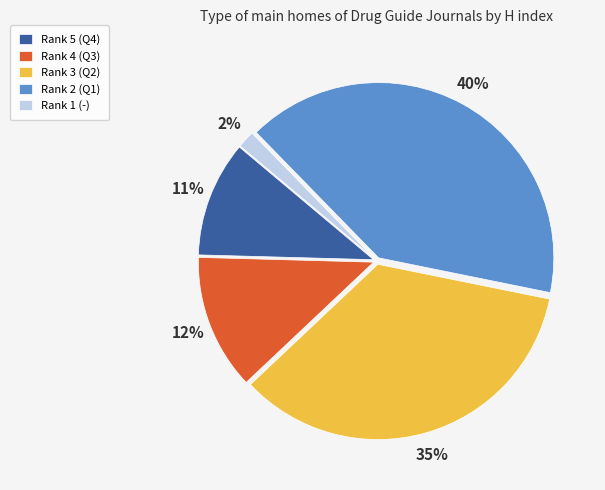

How many slices are in this pie chart?

5